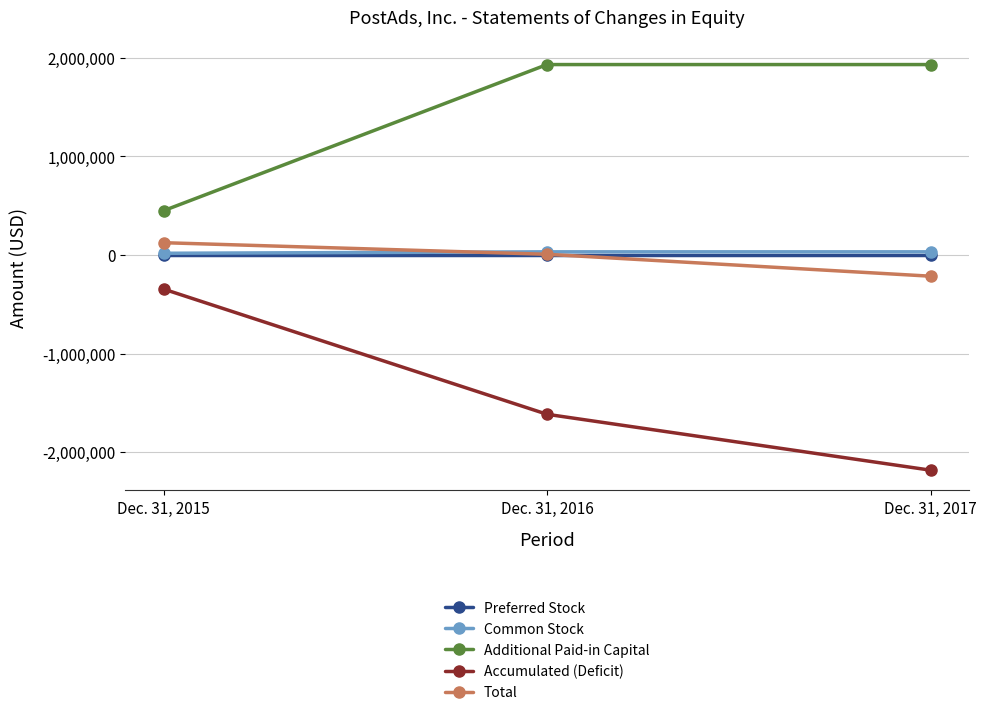

What is the difference between the second highest and minimum values in the Common Stock series?

14632